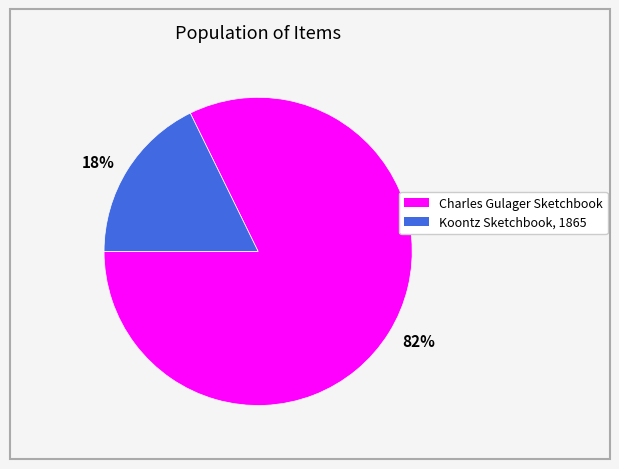

The 82% slice represents 74% of the pie. True or false?

False